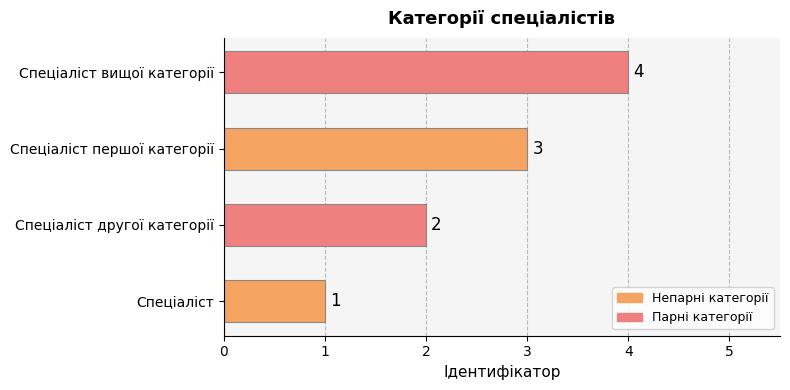

What is the smallest value displayed?

1